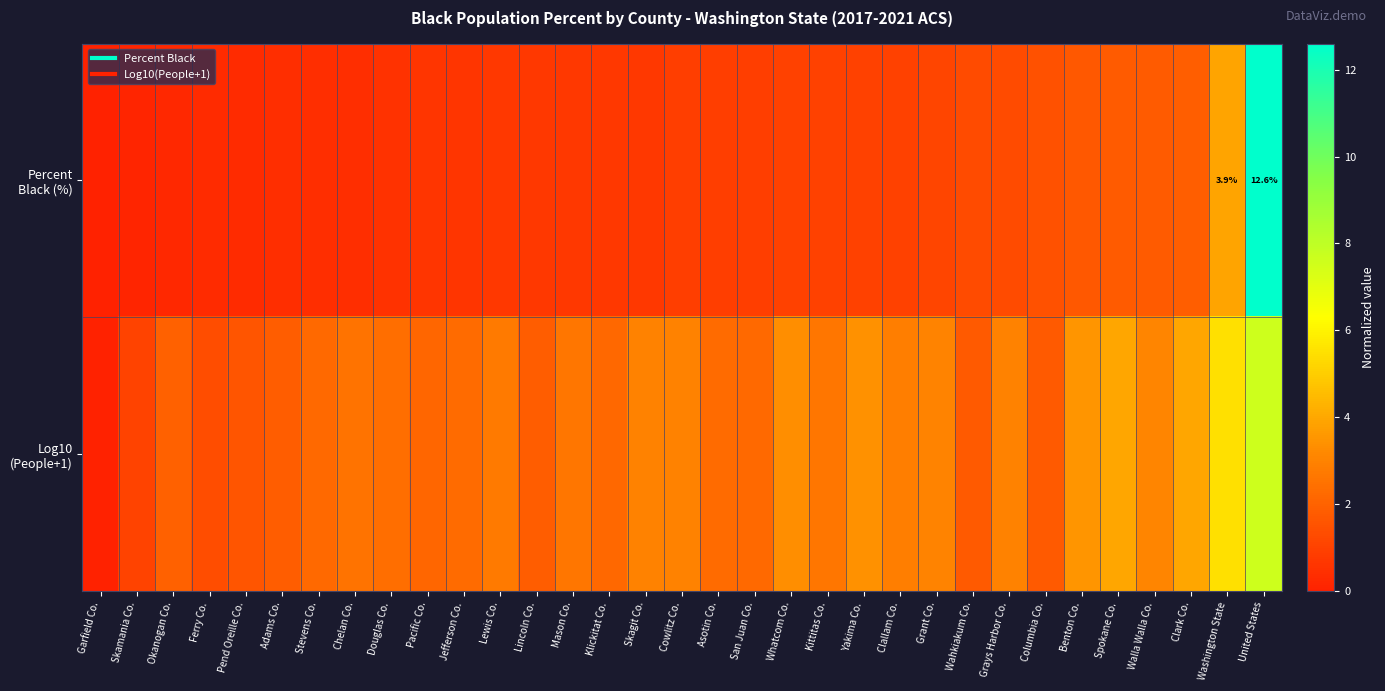

How many data points does each series have?

33